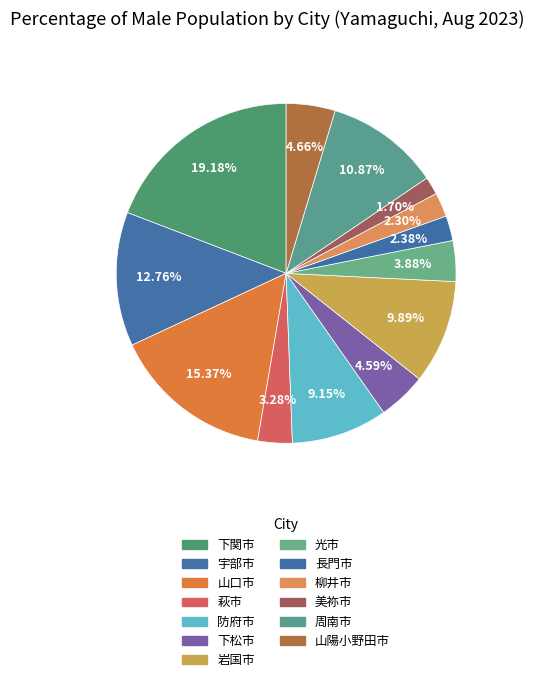

What is the ratio of the value at 岩国市 to the value at 下関市?

0.5